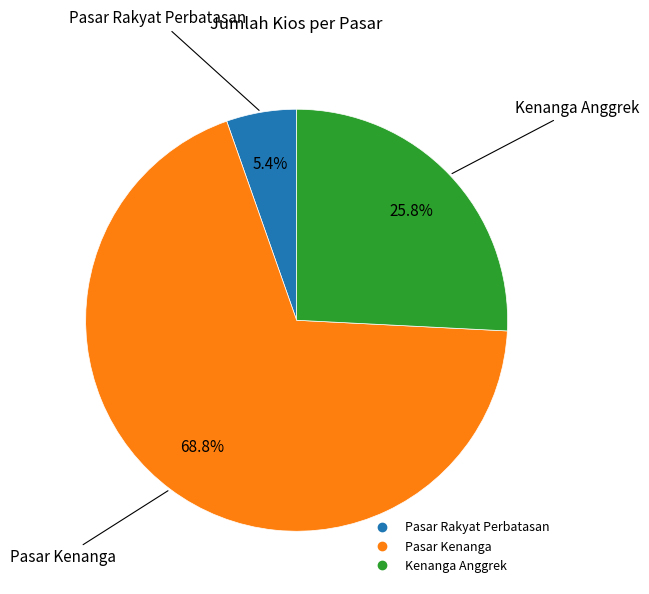

The Pasar Kenanga slice represents 75% of the pie. True or false?

False